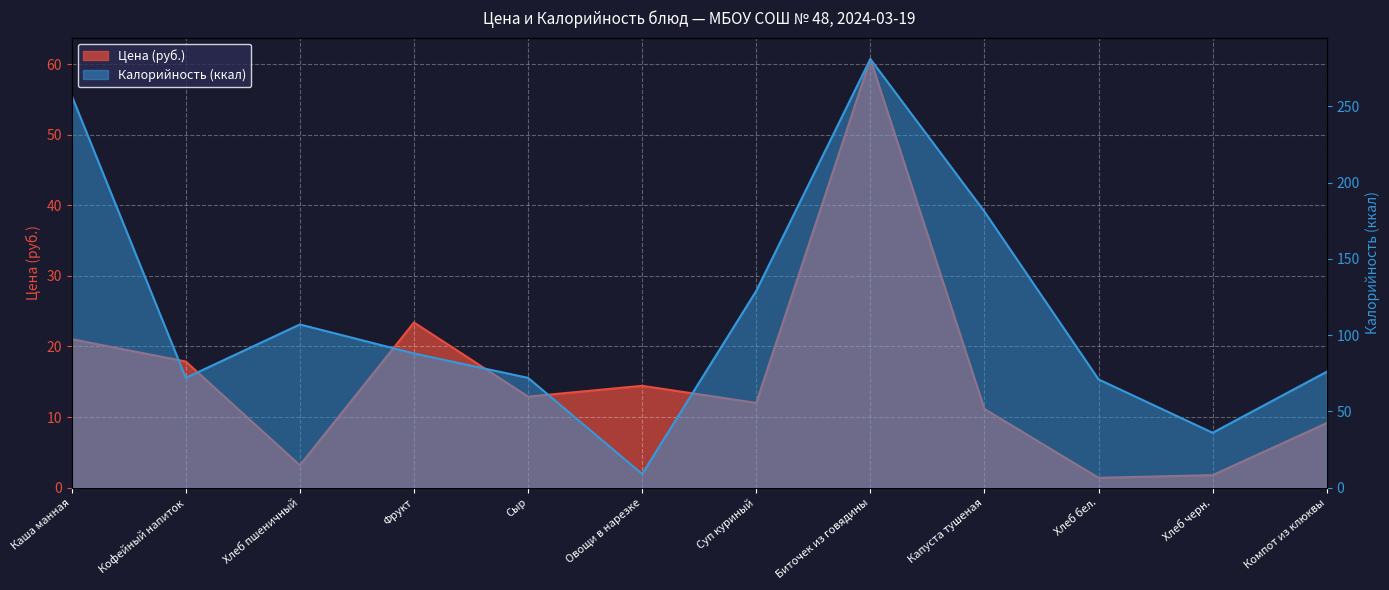

What is the difference between the second highest and second lowest values in the Калорийность series?

221.0